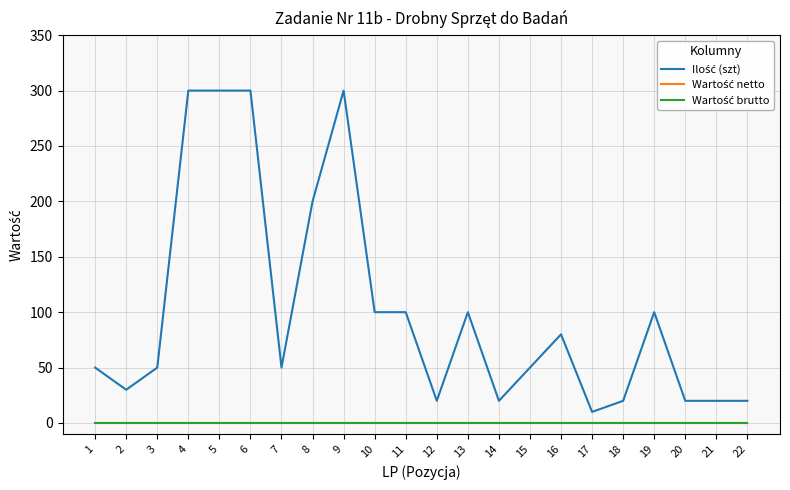

Is this an area chart (filled region under the line)?

No